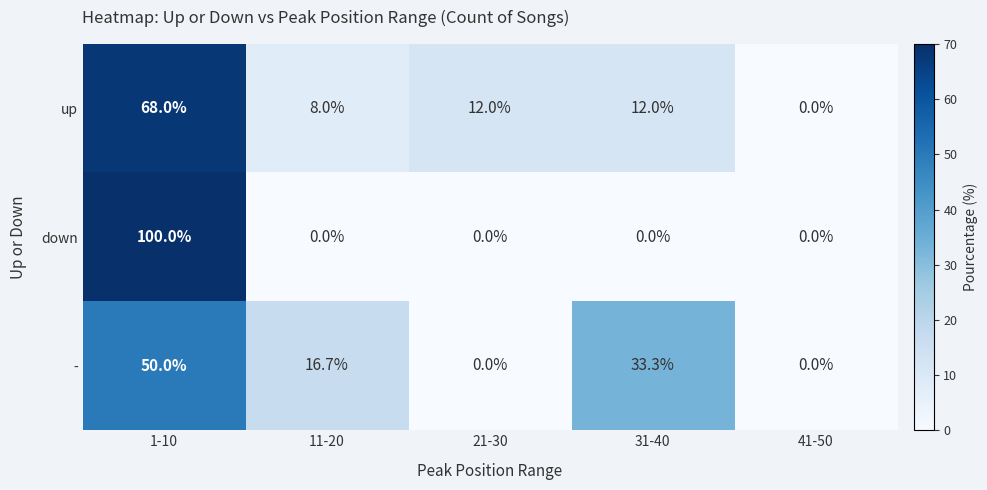

Which category has the highest value in the - series?

1-10